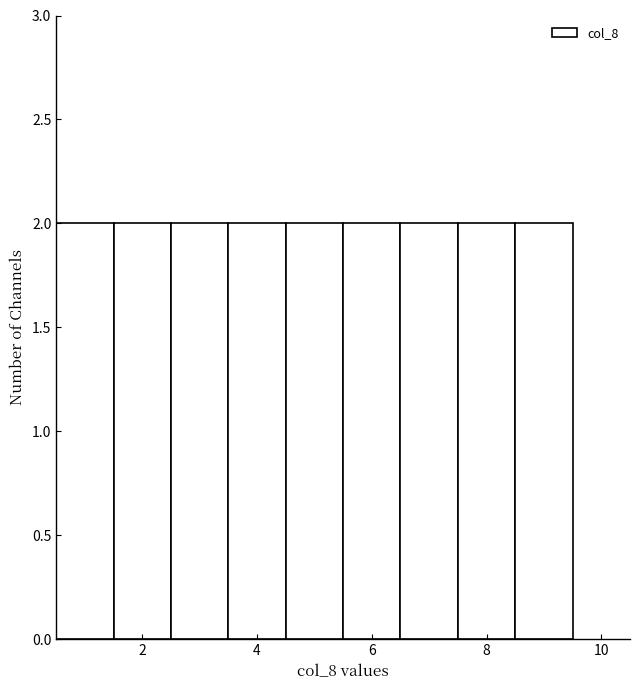

Reading left to right, transcribe this chart: for each bar, give the range it covers on the x-axis and its height. Neither the bar edges nor the heights are printed on the chart, so give them approximately, as read against the axes.

0.5 to 1.5: 2
1.5 to 2.5: 2
2.5 to 3.5: 2
3.5 to 4.5: 2
4.5 to 5.5: 2
5.5 to 6.5: 2
6.5 to 7.5: 2
7.5 to 8.5: 2
8.5 to 9.5: 2